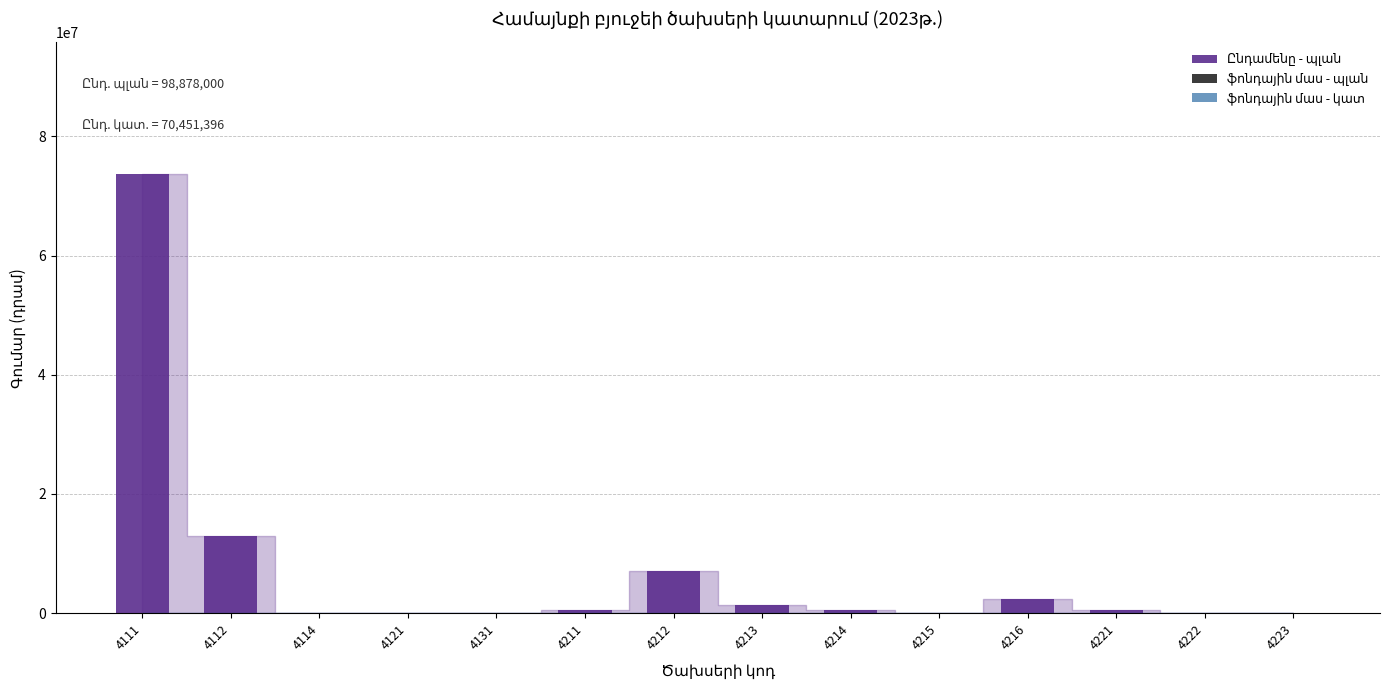

The value at 4216 is 2300000. True or false?

True